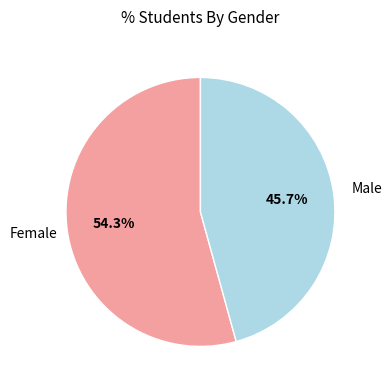

Is there a majority slice in this chart?

Yes